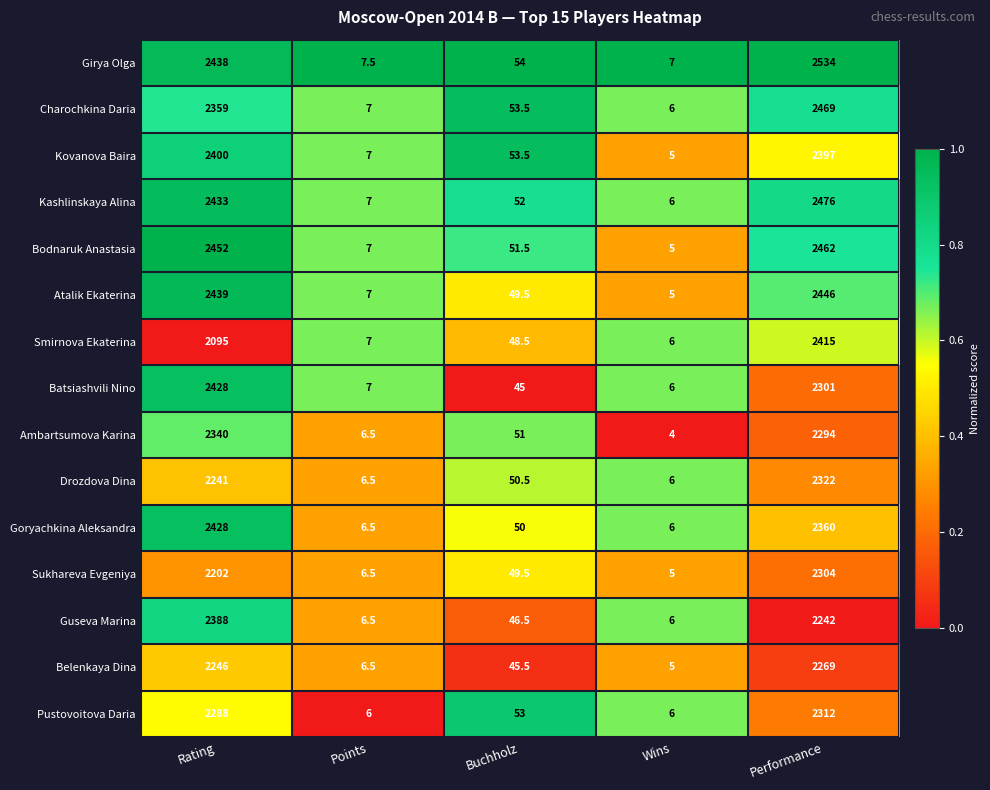

What is the average value of the Drozdova Dina series?

925.2